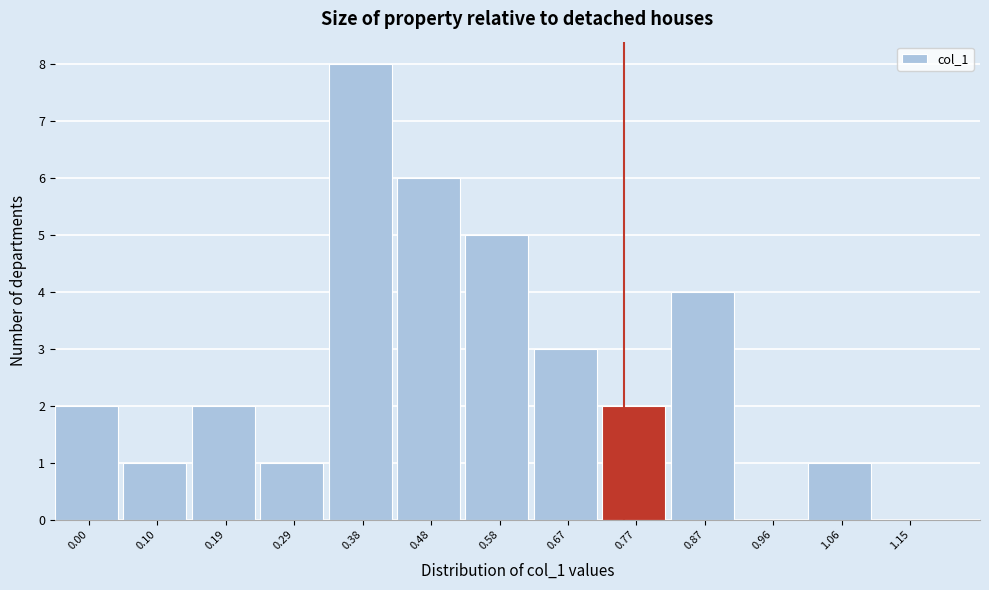

Reading left to right, extract all data points from this chart.

0.00=2	0.10=1	0.19=2	0.29=1	0.38=8	0.48=6	0.58=5	0.67=3	0.77=2	0.87=4	0.96=0	1.06=1	1.15=0